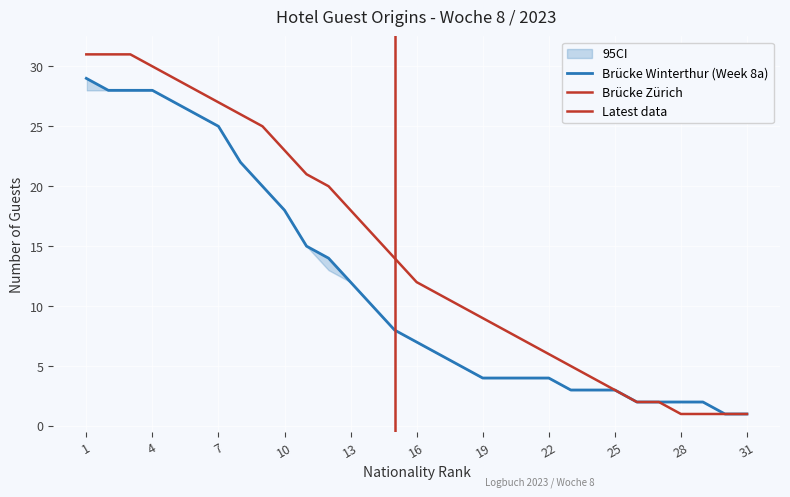

At which category does the chart reach its minimum across all series?

30